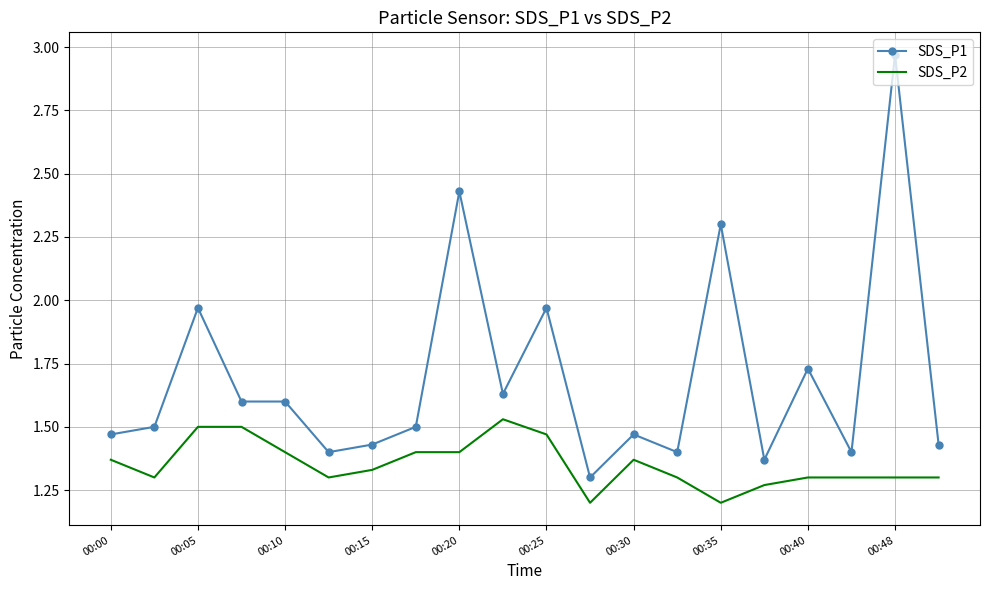

Rank the series by their average value, from highest to lowest.

SDS_P1, SDS_P2